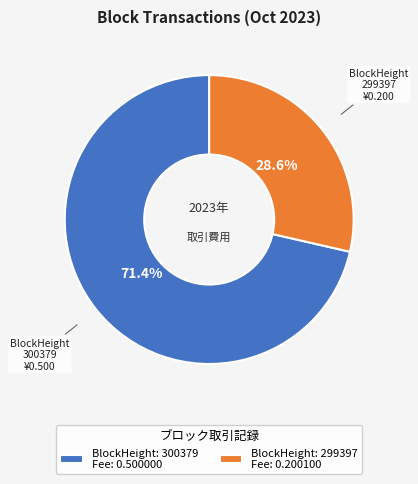

Is there any slice that represents more than half of the pie?

Yes